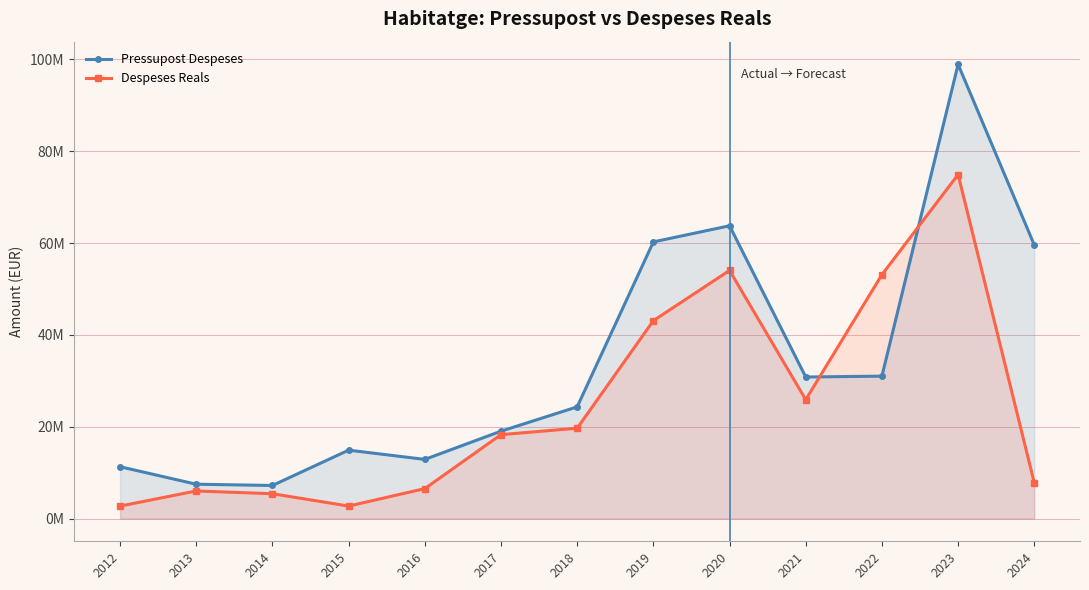

At which label does Pressupost Despeses reach its peak?

2023